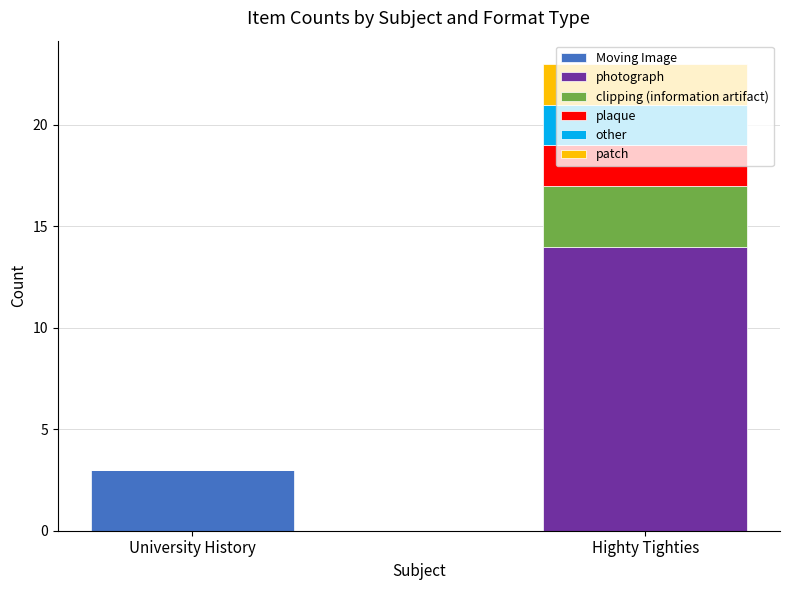

Are the bars horizontal?

No